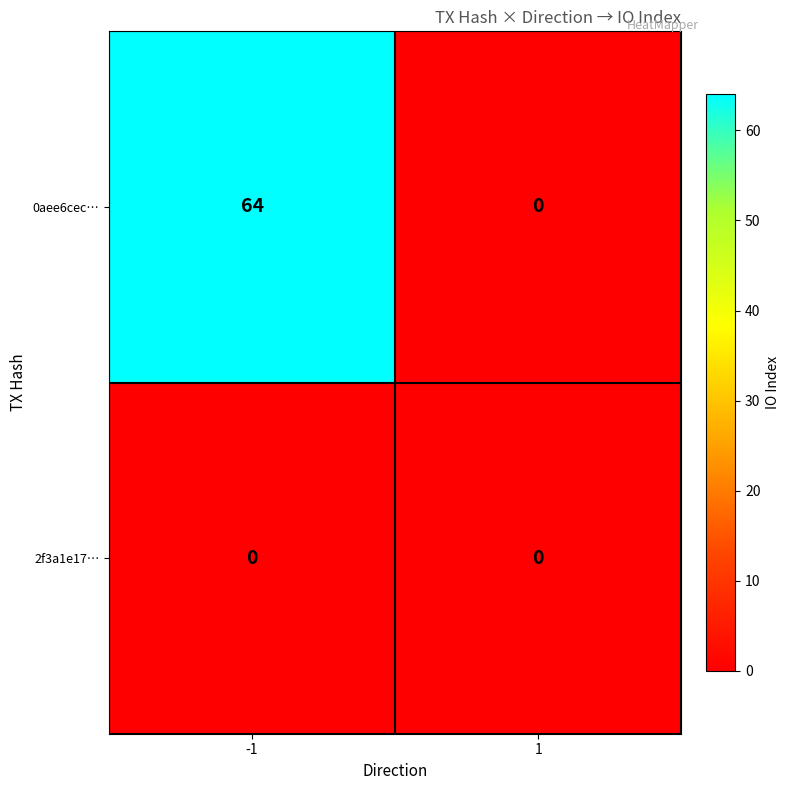

Reading left to right, list all the values displayed in this chart.

0aee6cec…: -1=64	1=0
2f3a1e17…: -1=0	1=0